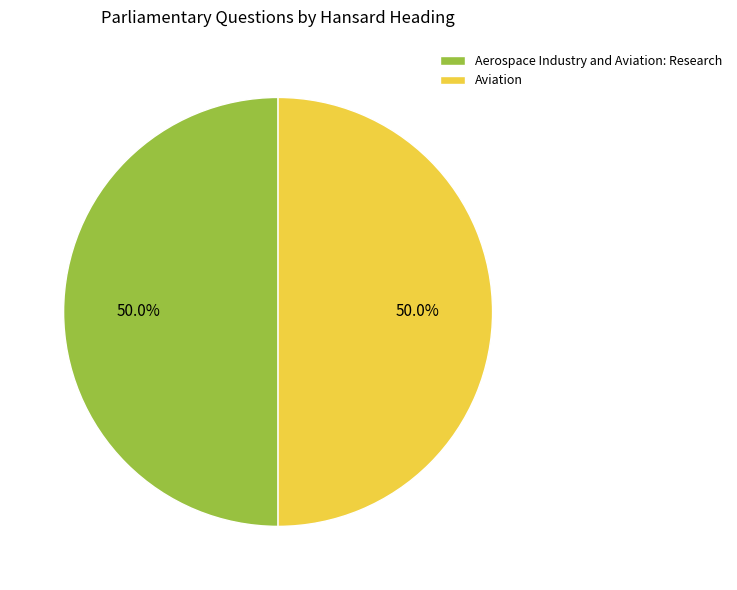

Count the number of slices in the pie.

2